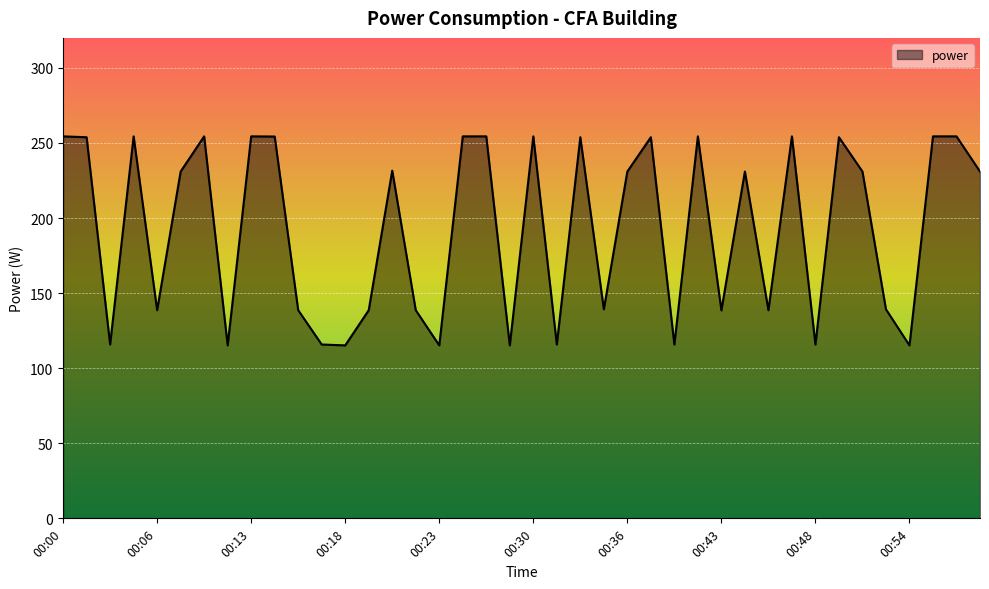

How many categories are shown in the chart?

40